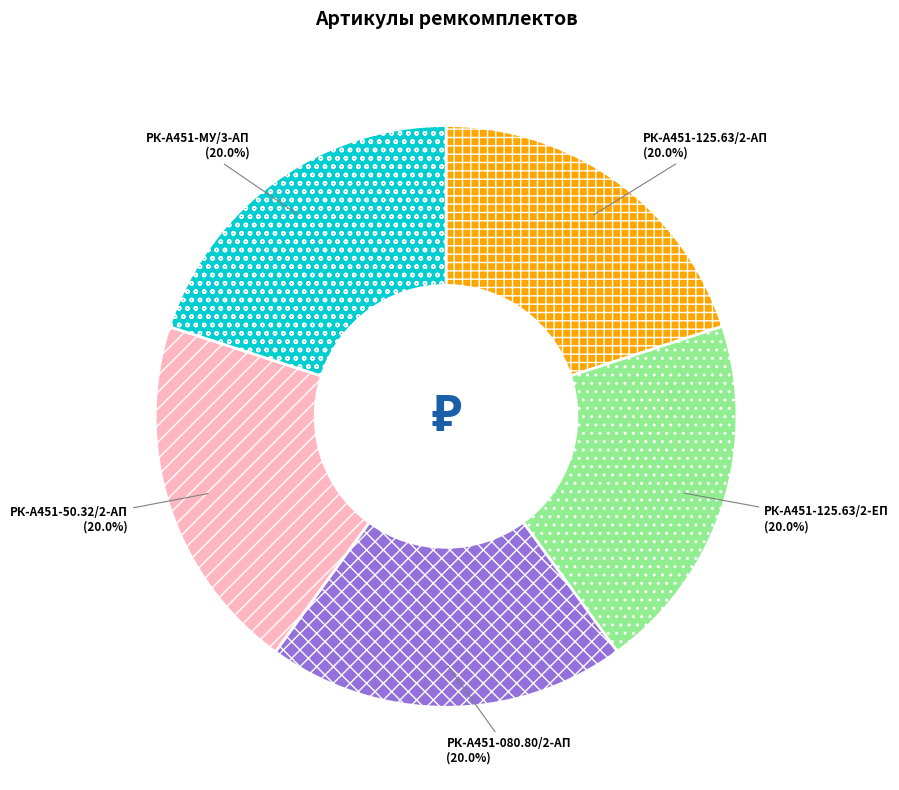

Approximately how many times larger is the value at РК-А451-125.63/2-АП compared to РК-А451-125.63/2-ЕП?

1.0